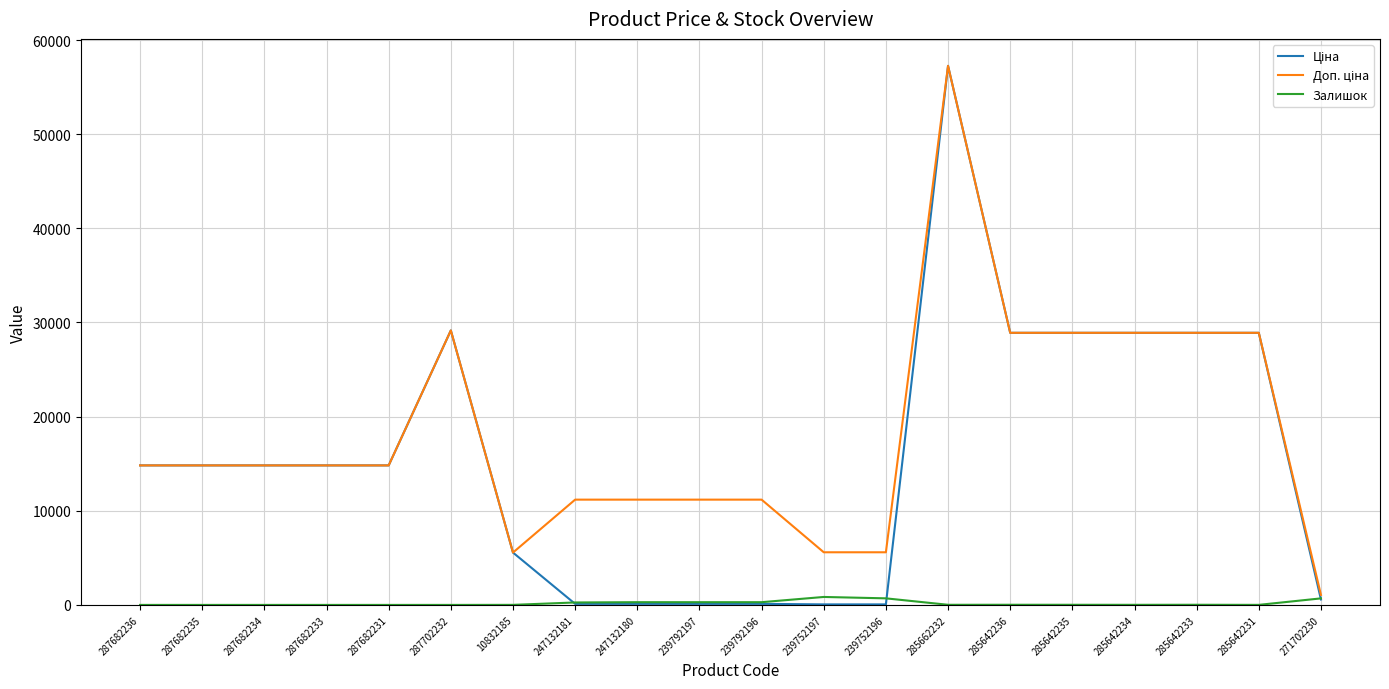

At which category is the sum across all series the highest?

285662232